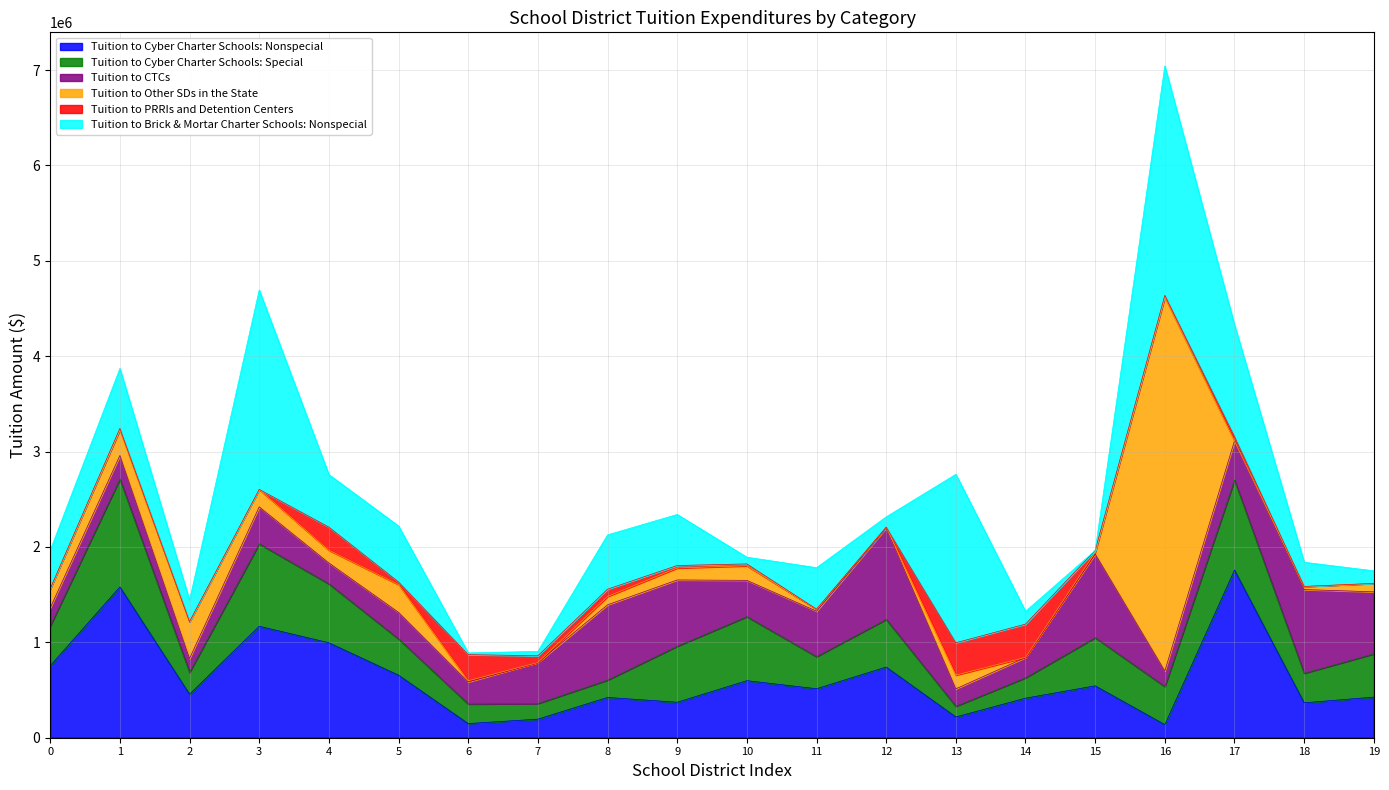

The value of Tuition to Cyber Charter Schools: Nonspecial at 15 is 543947.8. True or false?

True